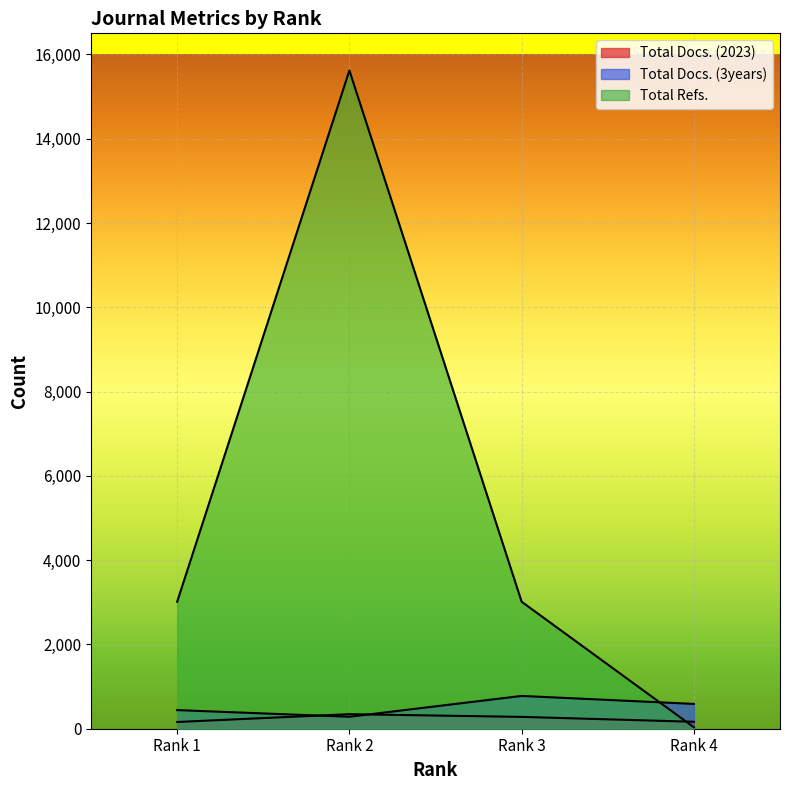

Which category has the highest value across all series?

Rank 2